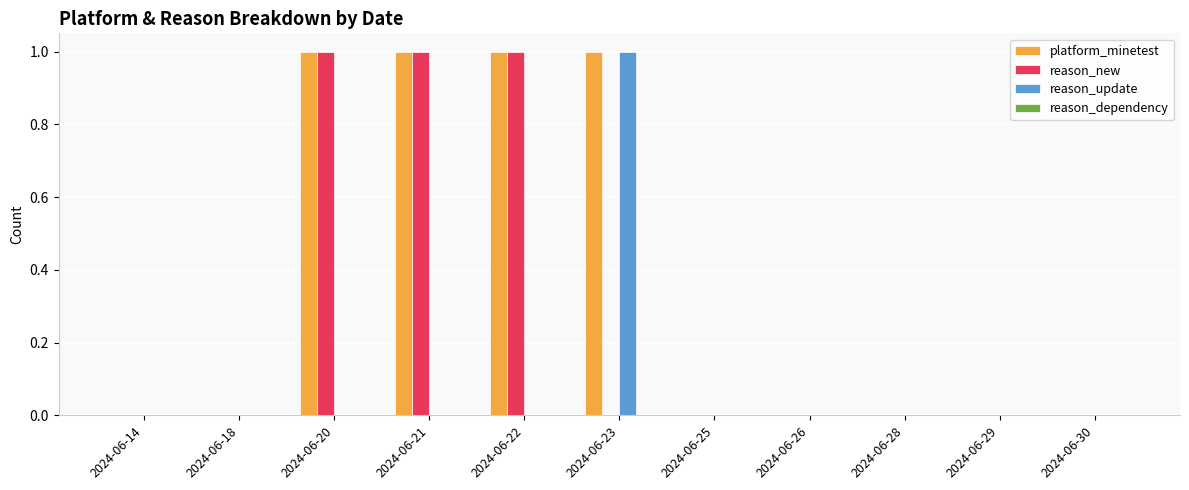

Is it true that reason_update equals 0 at 2024-06-25?

True